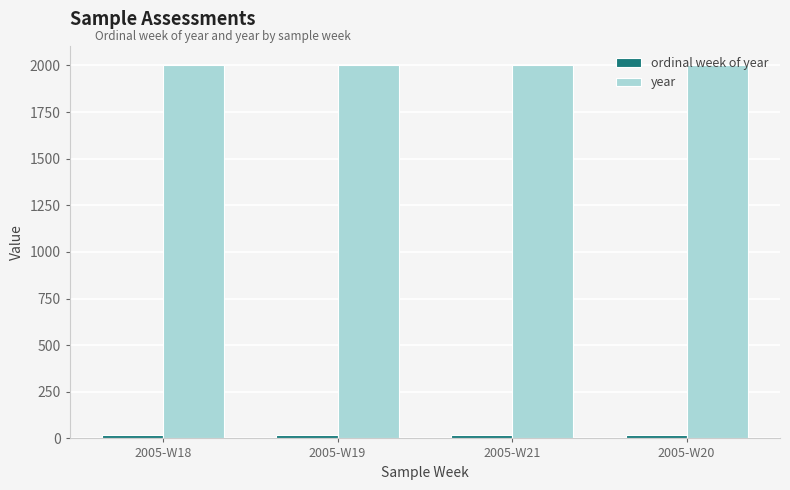

The value of year at 2005-W20 is 2005. True or false?

True